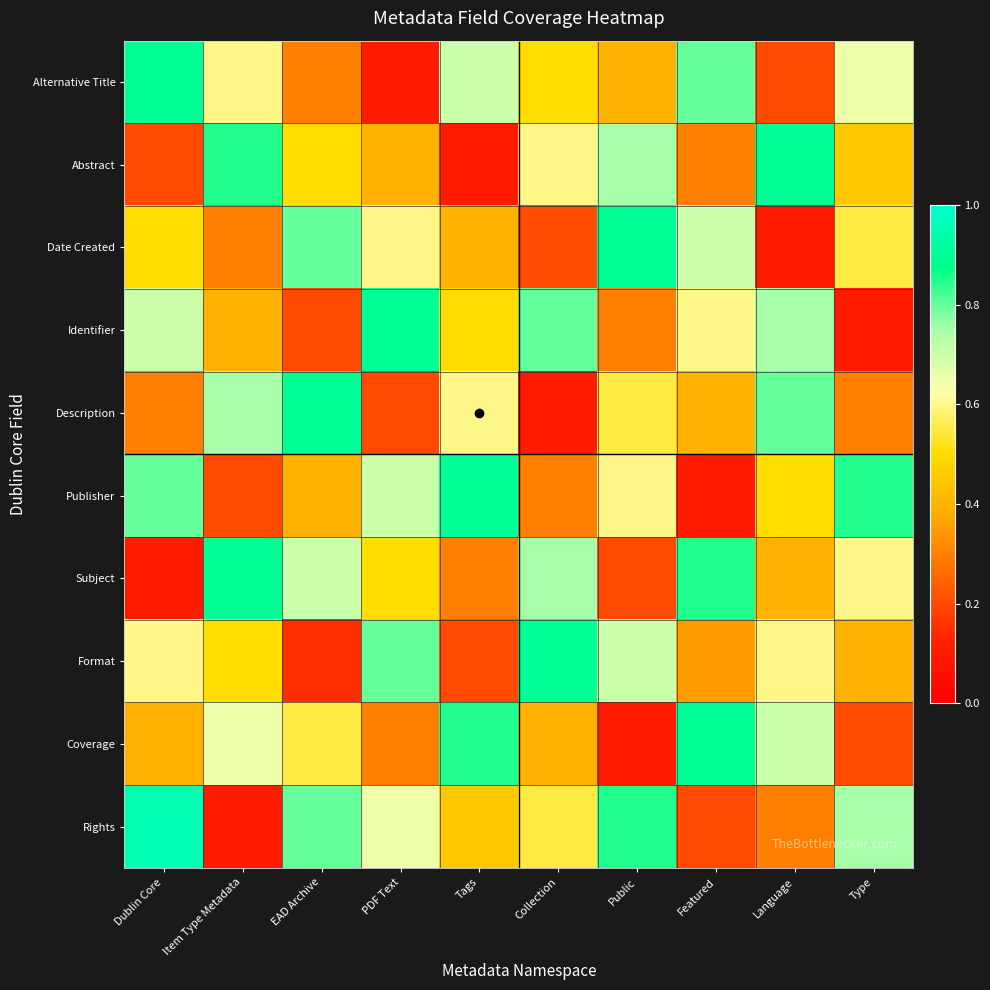

What is the smallest value displayed?

0.1